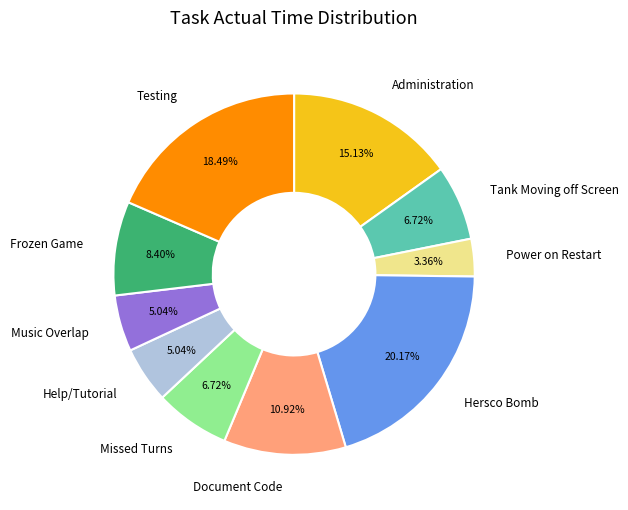

How much of the chart is everything except Testing?

81.5%